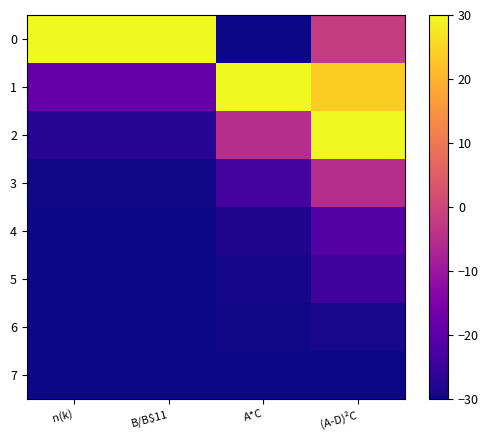

At which category does the chart reach its minimum across all series?

A*C